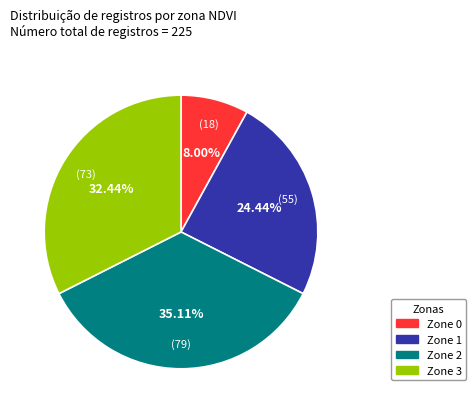

Between Zone 0 and Zone 2, which is larger?

Zone 2